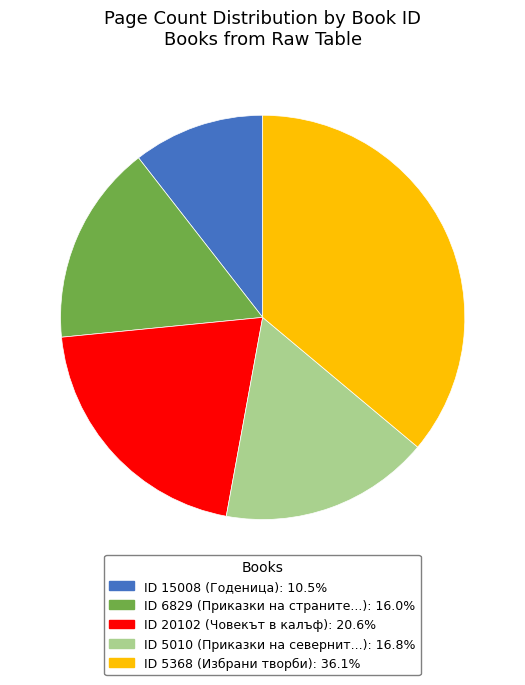

Is there a majority slice in this chart?

No